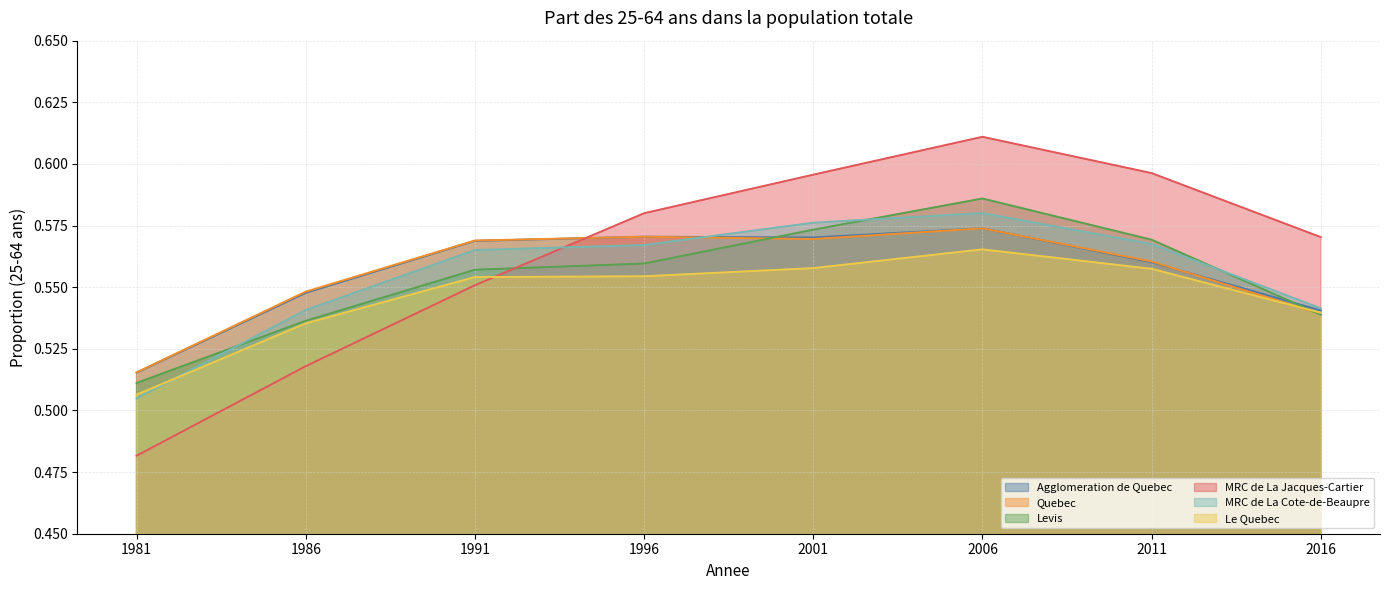

Between which two adjacent categories do Quebec and Levis first intersect?

1996 and 2001